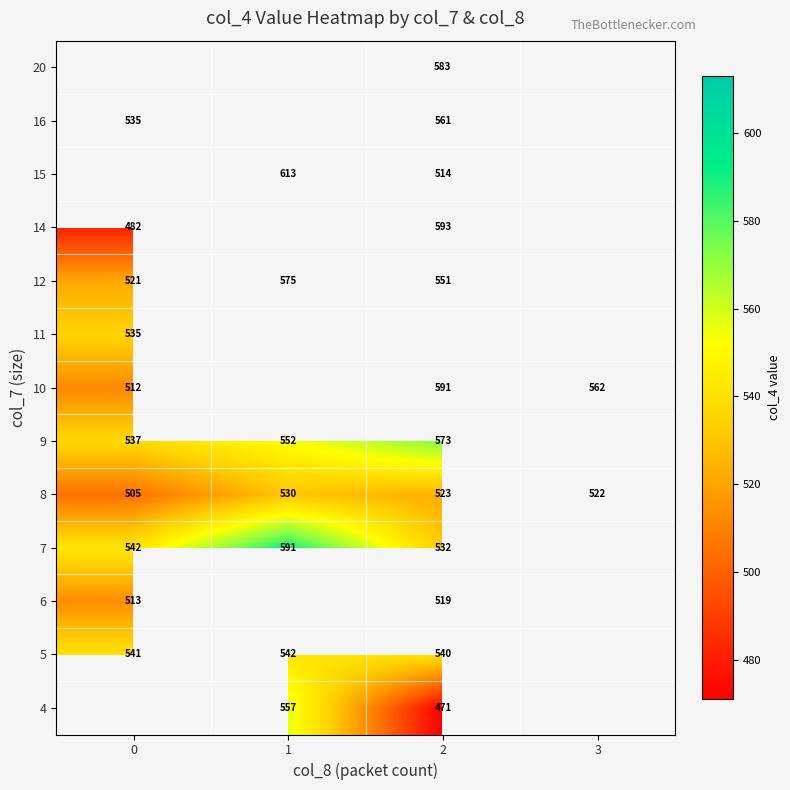

True or false: 14 has a value of 482.0 at 0.

True